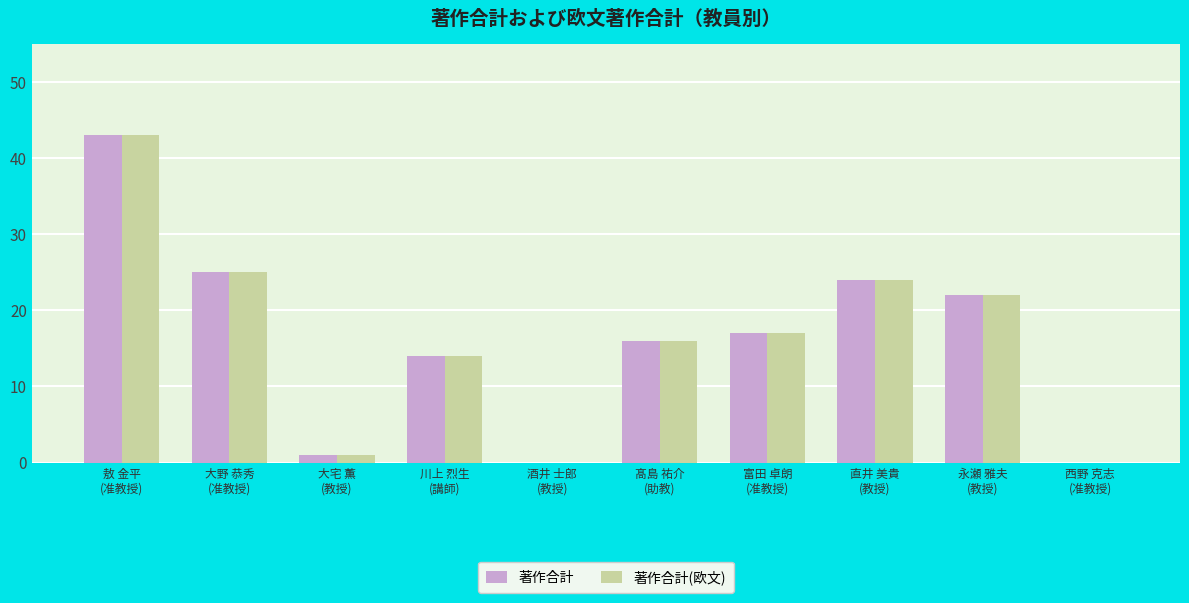

How many groups of bars are there?

10